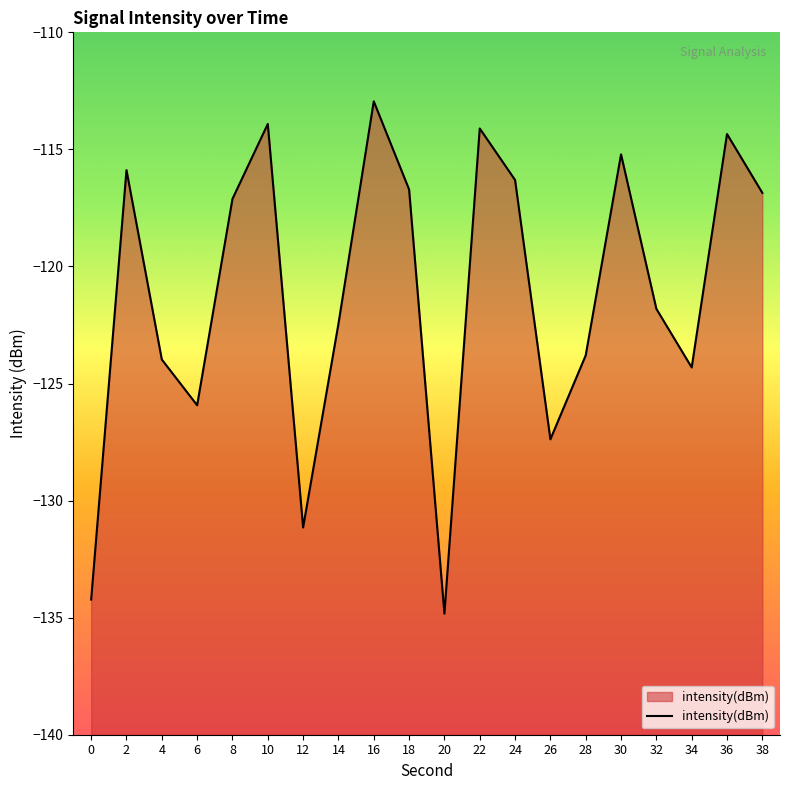

What is the difference between the maximum and minimum values?

21.9